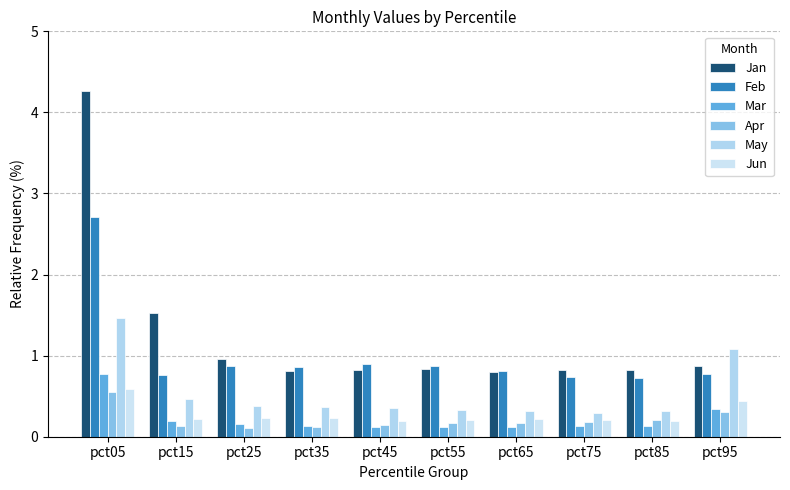

How many data points does each series have?

10